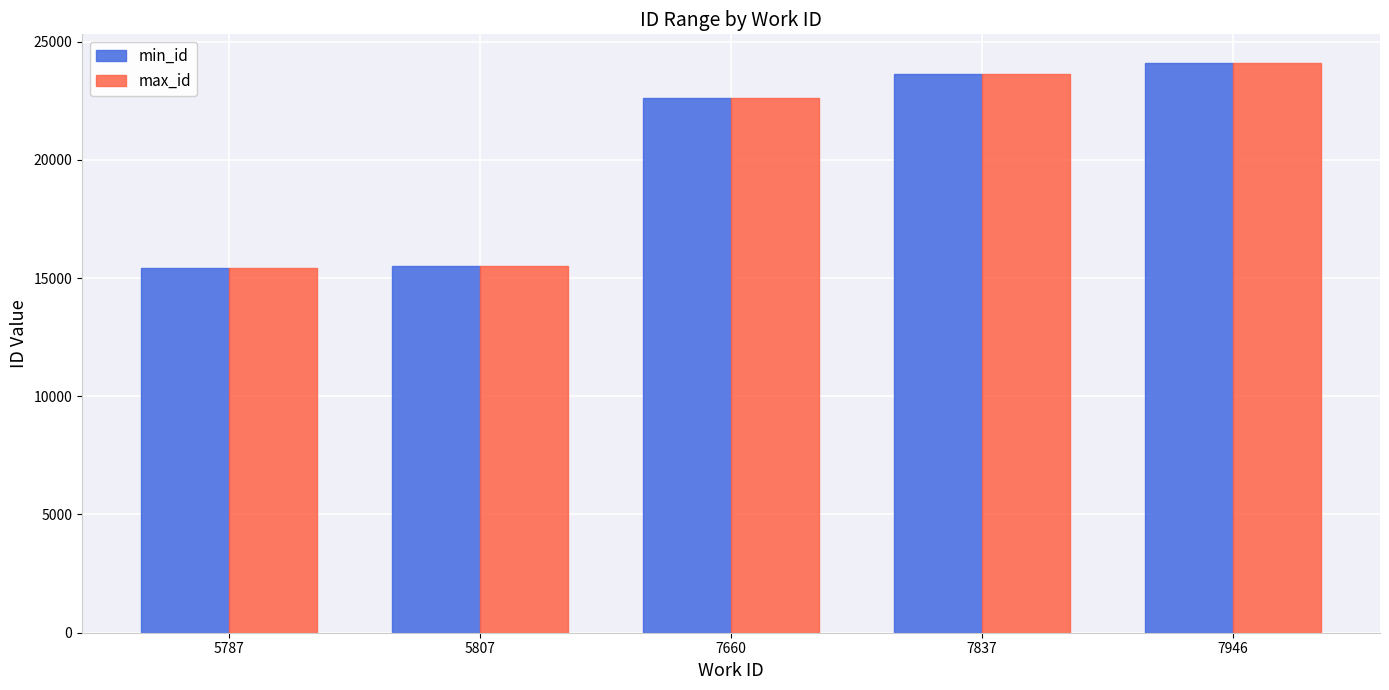

Read the min_id value at 7660, to the nearest 100.

22600